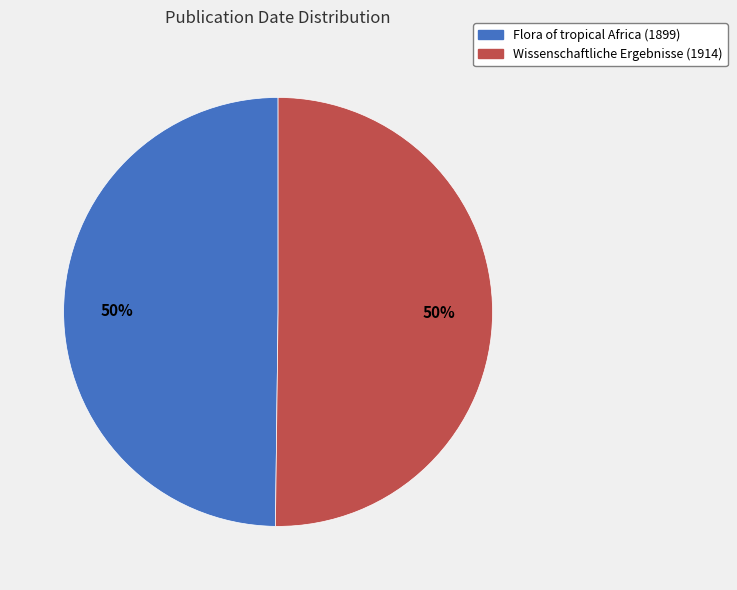

What percentage is the Flora of tropical Africa (1899) slice, to the nearest percent?

50%